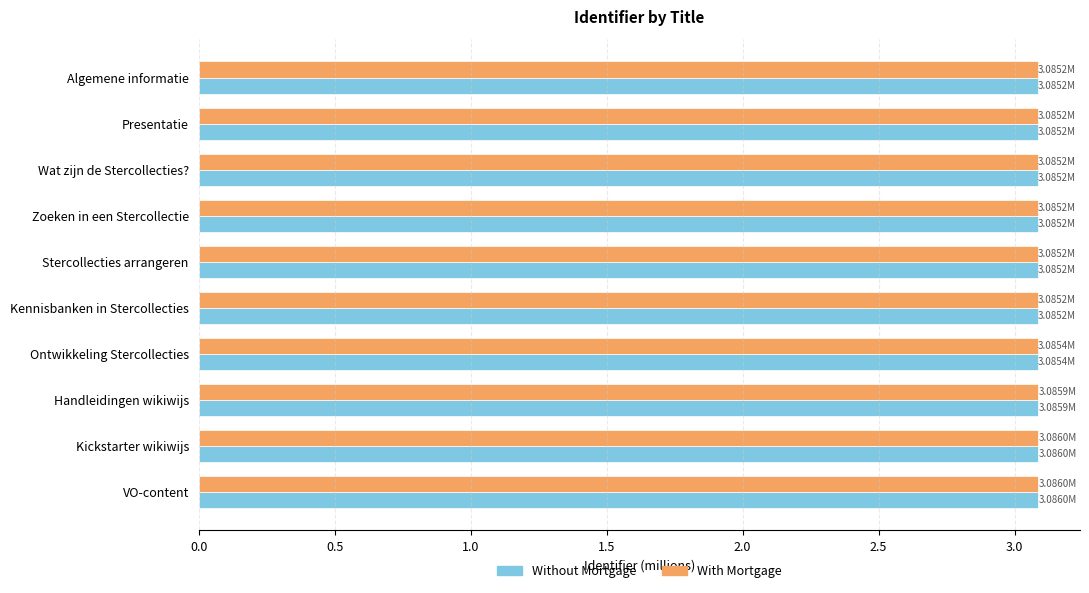

What is the average value of the Without Mortgage series?

3.1